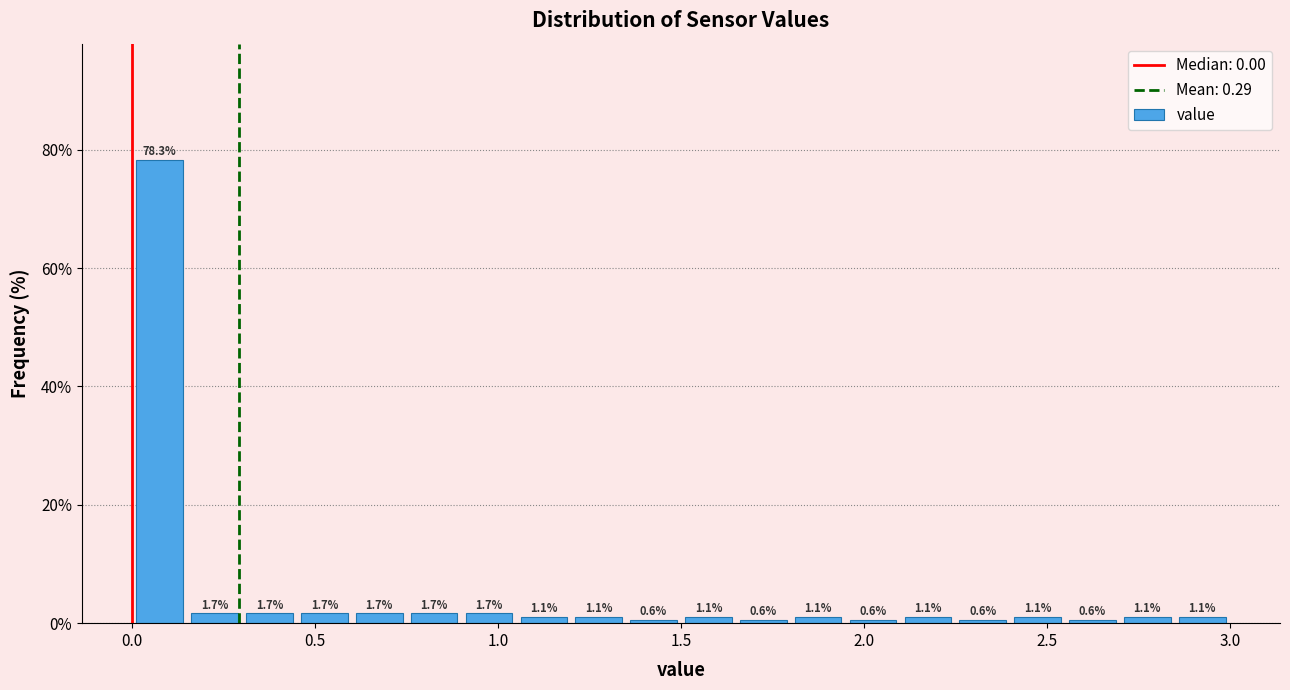

Around what value on the x-axis is the tallest bar? Give the approximate position of its centre, as read against the axis.

0.10